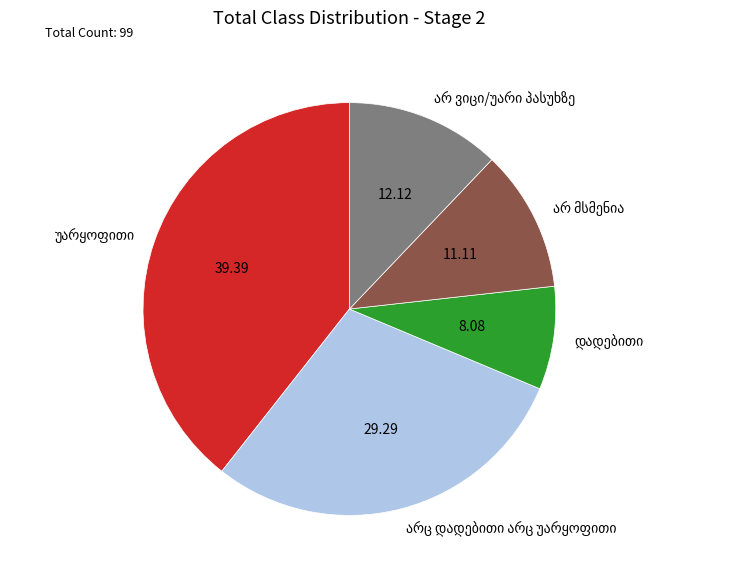

Does any single category account for the majority?

No